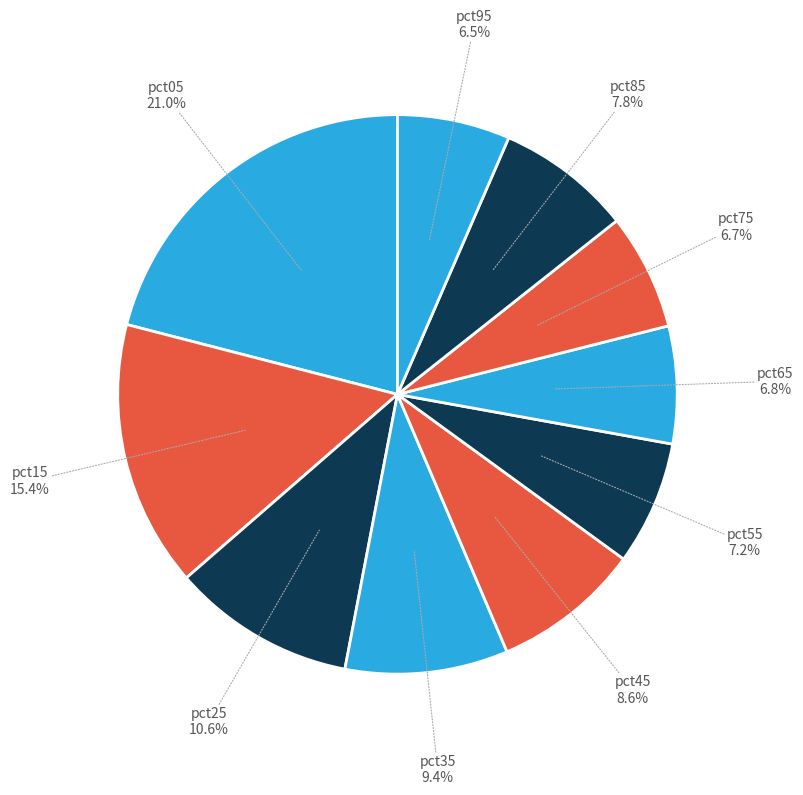

How many slices are in this pie chart?

10